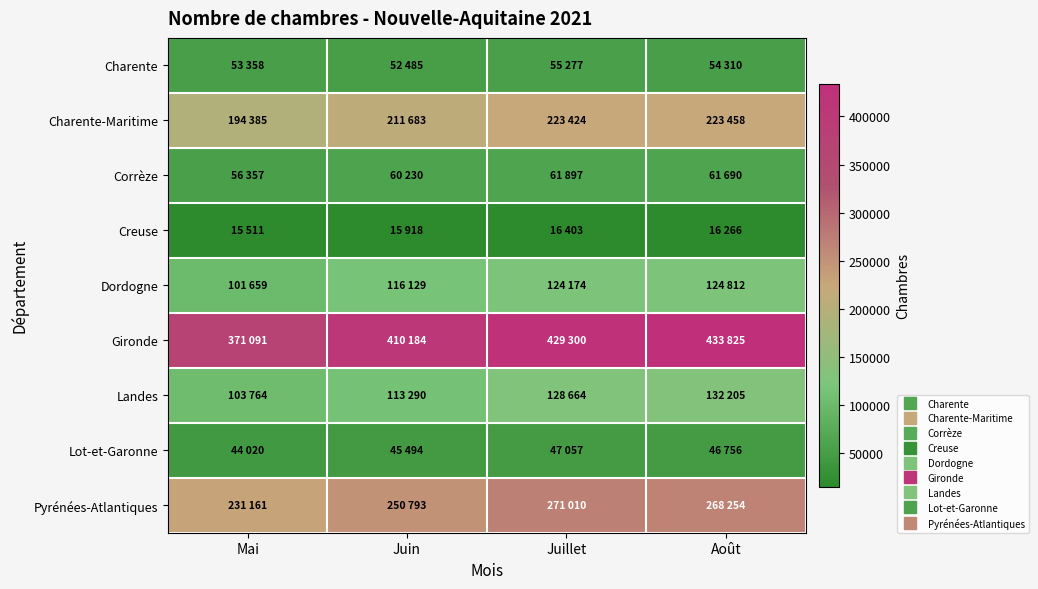

What is the smallest value displayed?

15511